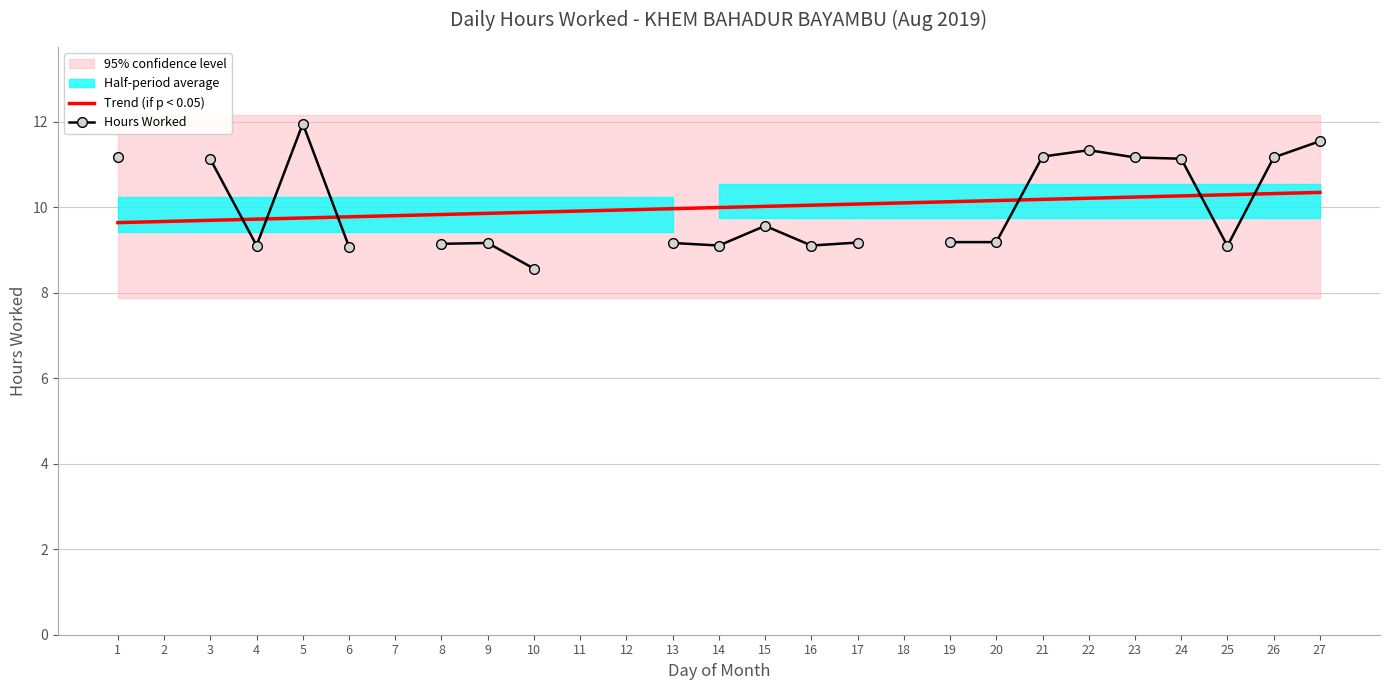

Which category has the lowest value in the Hours Worked series?

10